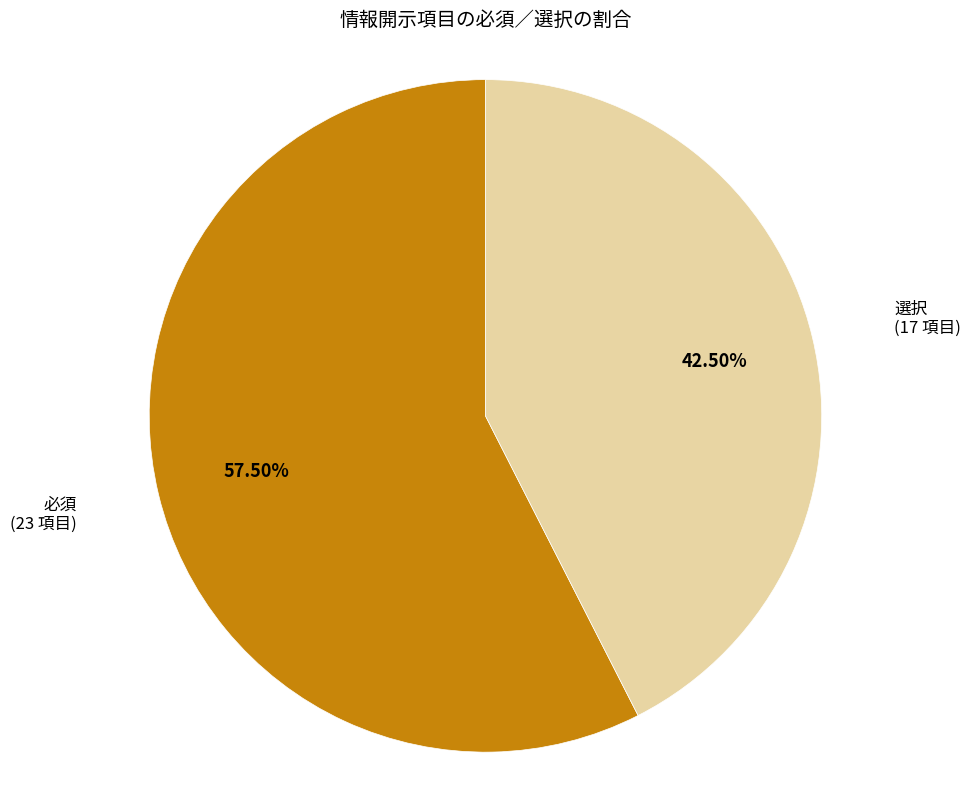

Is 選択 the majority of the pie?

No